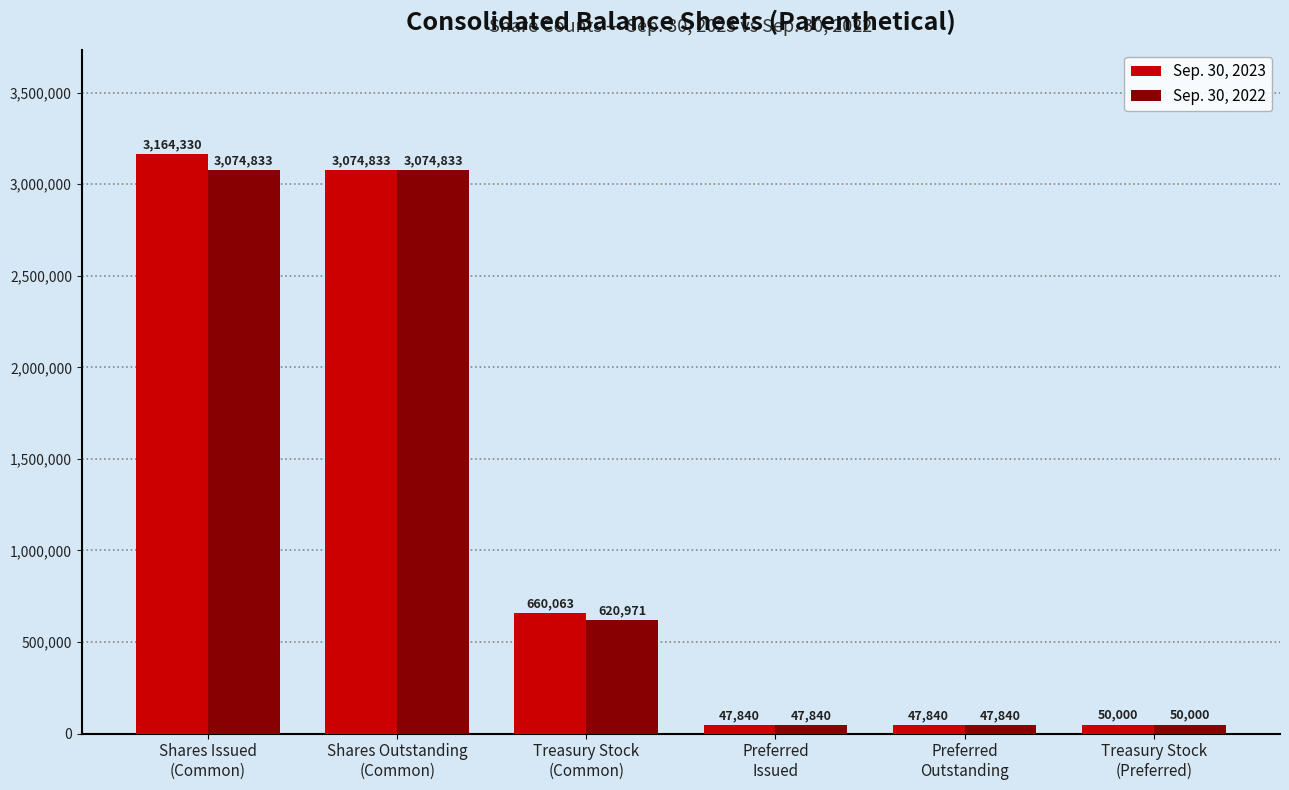

Reading left to right, what are all the values shown in this chart?

Sep. 30, 2023: 3164330	3074833	660063	47840	47840	50000
Sep. 30, 2022: 3074833	3074833	620971	47840	47840	50000